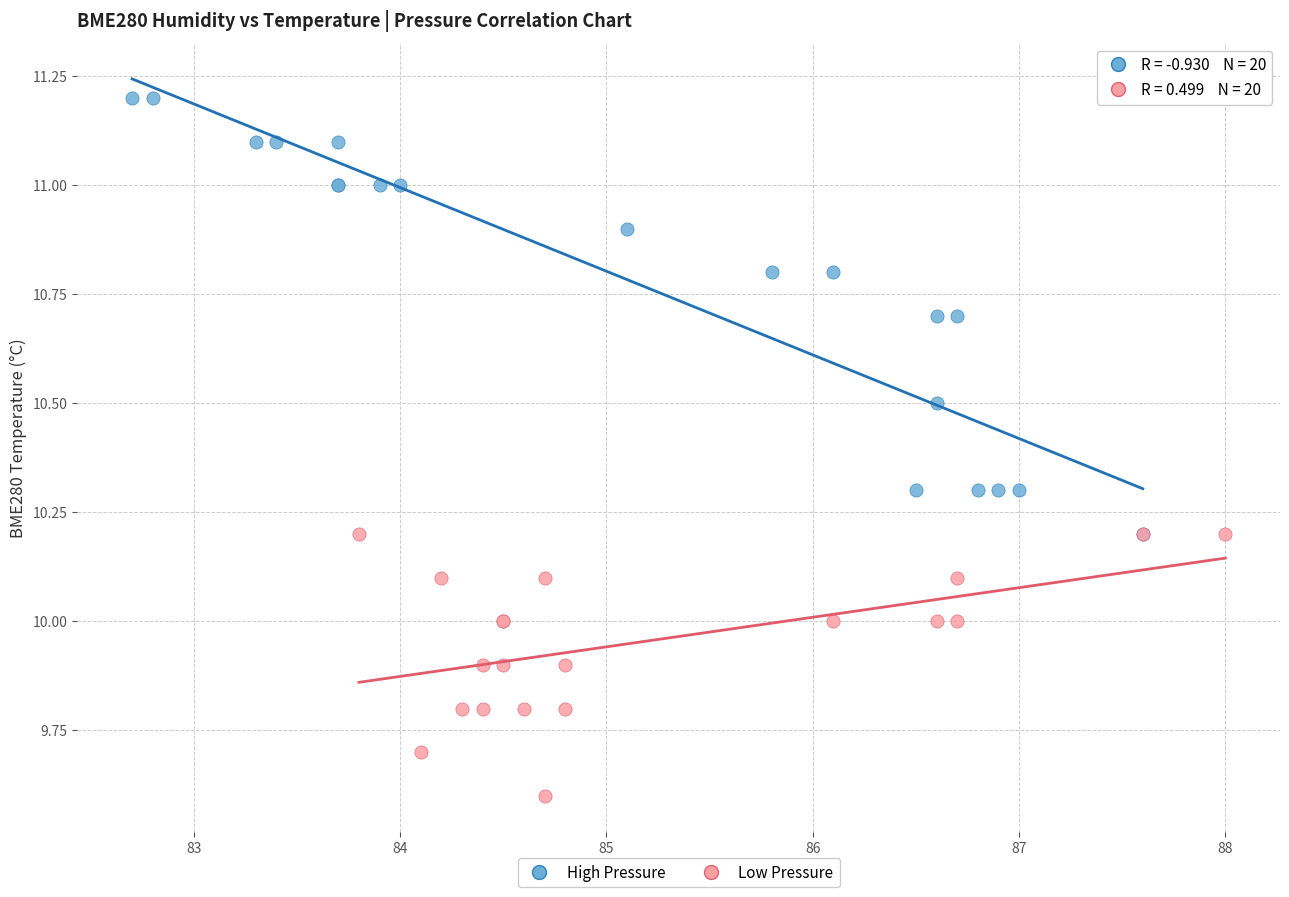

Which series has the largest Y range (max minus min)?

High Pressure